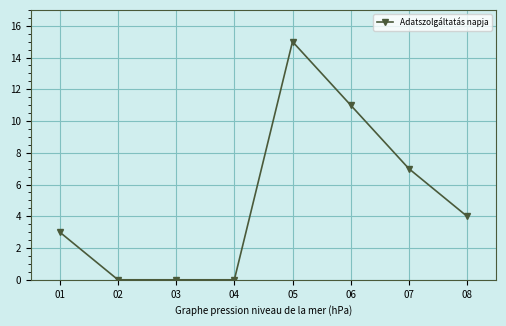

Which label corresponds to the largest value in the chart?

05